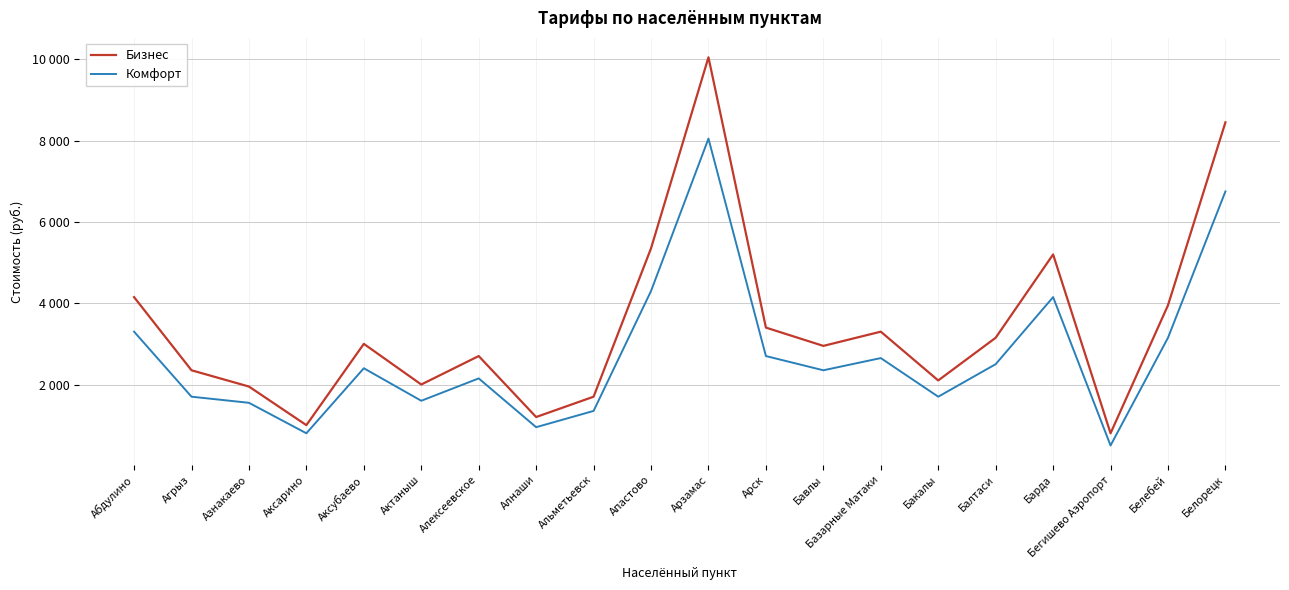

Does the chart have visible grid lines?

Yes